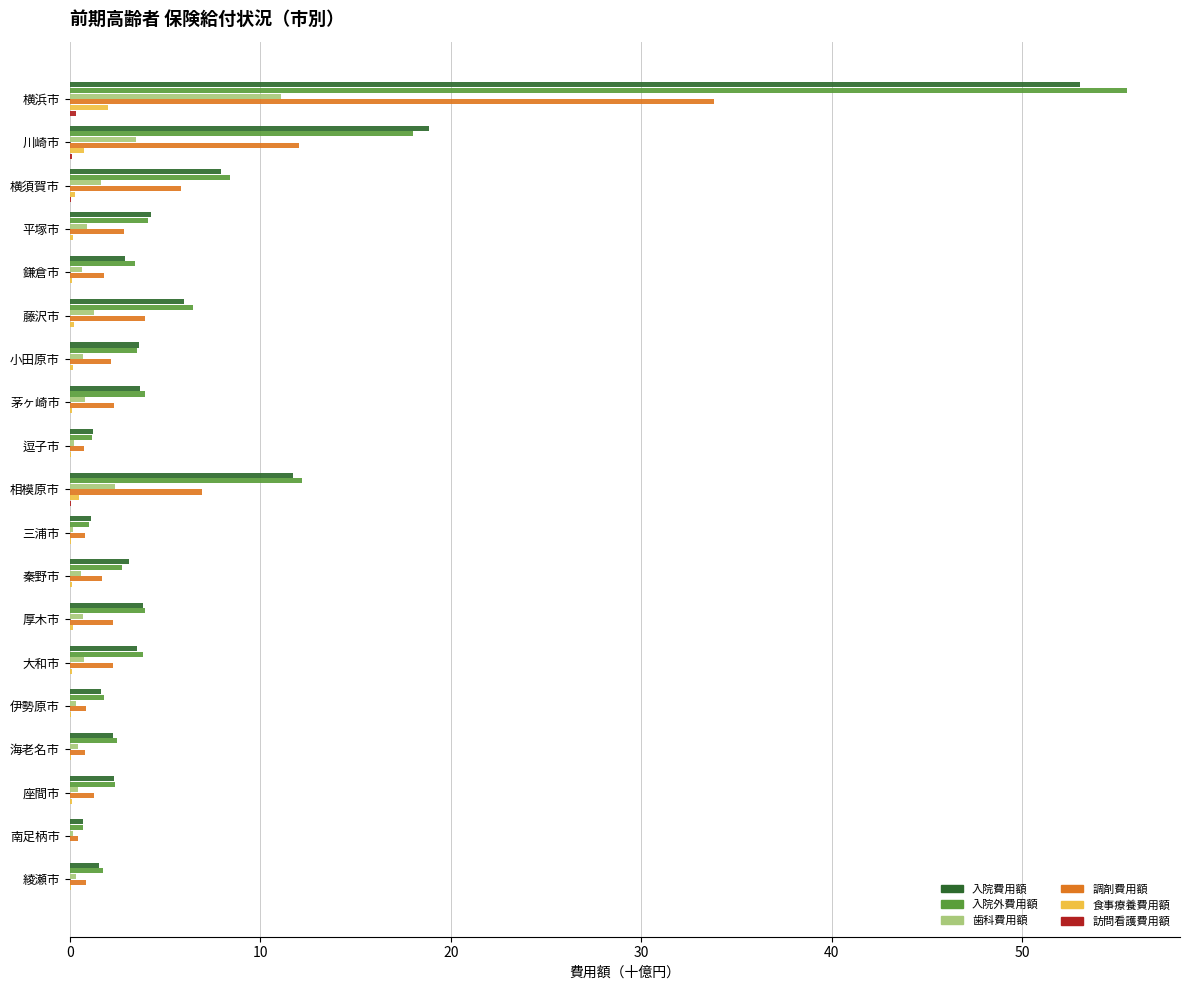

What is the highest value of the 入院外費用額 series?

55.5